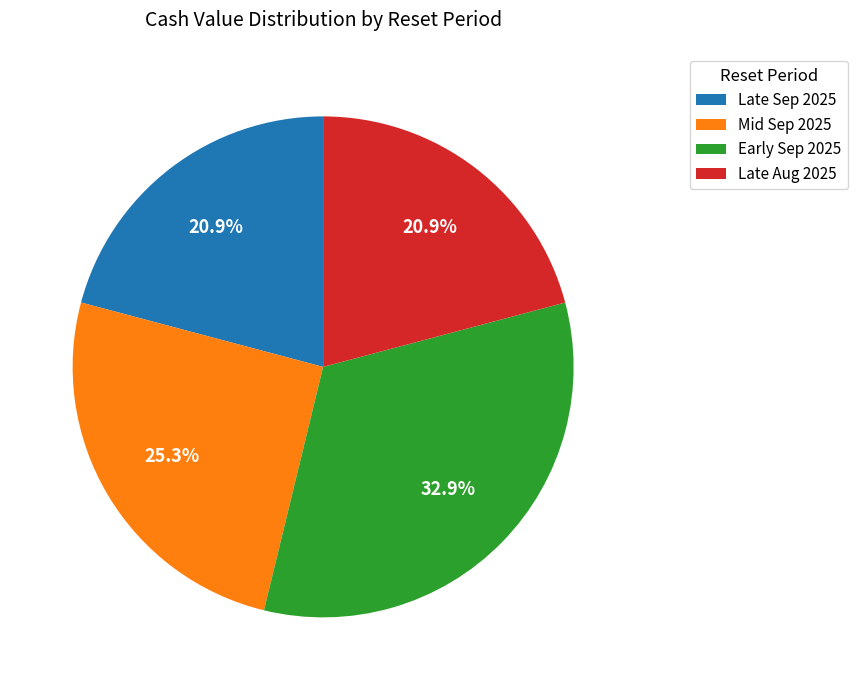

Is the sum of Late Sep 2025 and Late Aug 2025 greater than half?

No